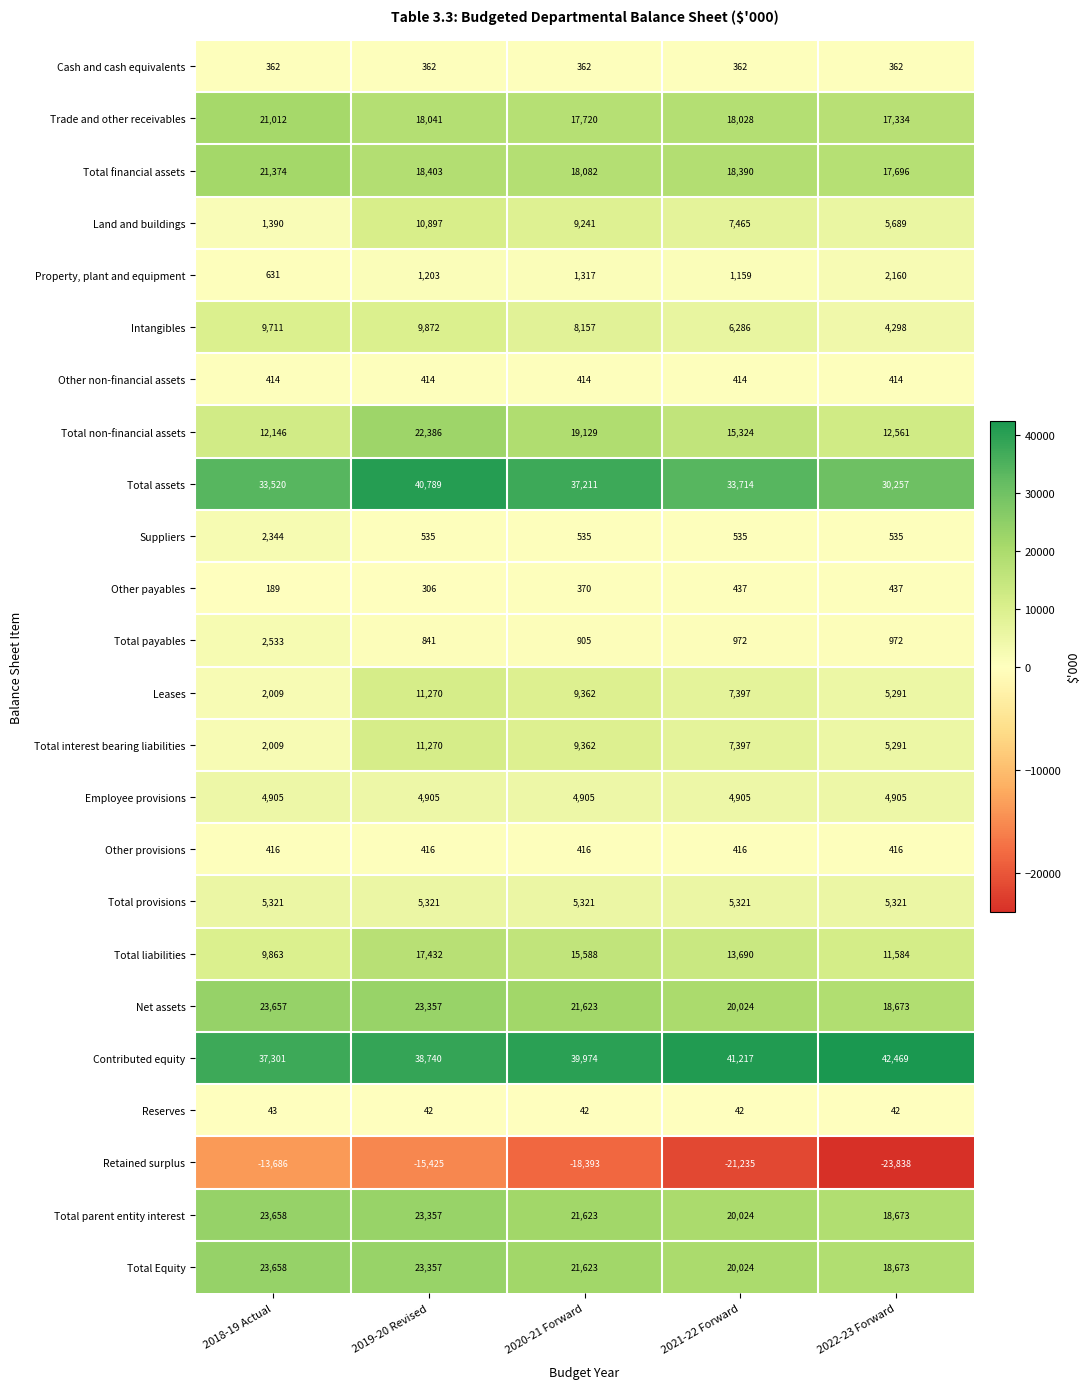

The Other non-financial assets series shows 267 at 2018-19 Actual. True or false?

False